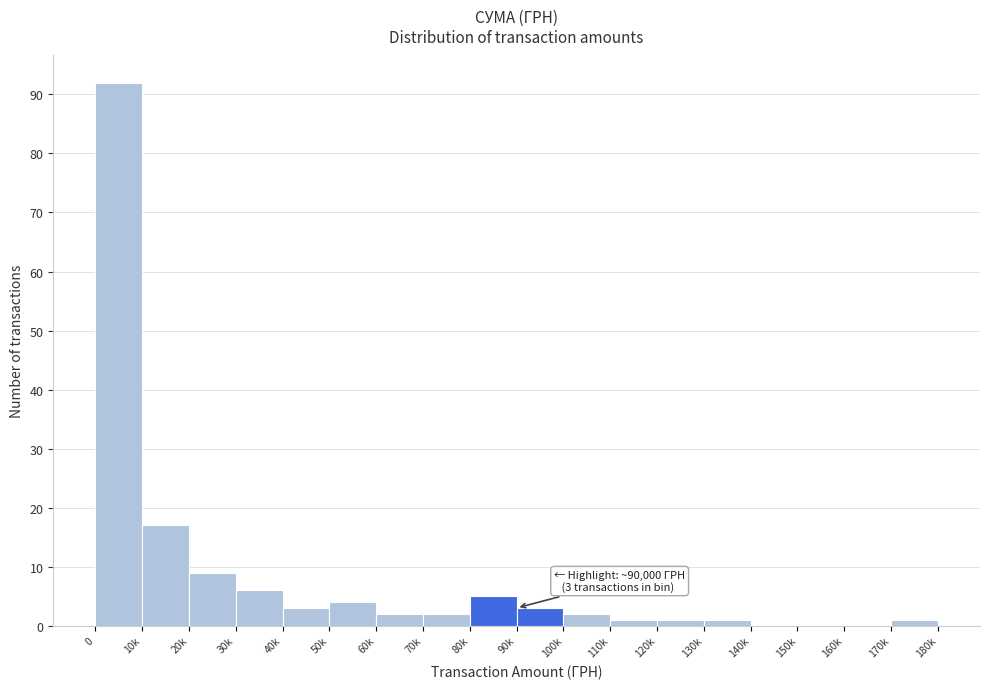

Reading right to left, list all the values displayed in this chart.

170k=1	160k=0	150k=0	140k=0	130k=1	120k=1	110k=1	100k=2	90k=3	80k=5	70k=2	60k=2	50k=4	40k=3	30k=6	20k=9	10k=17	0=92